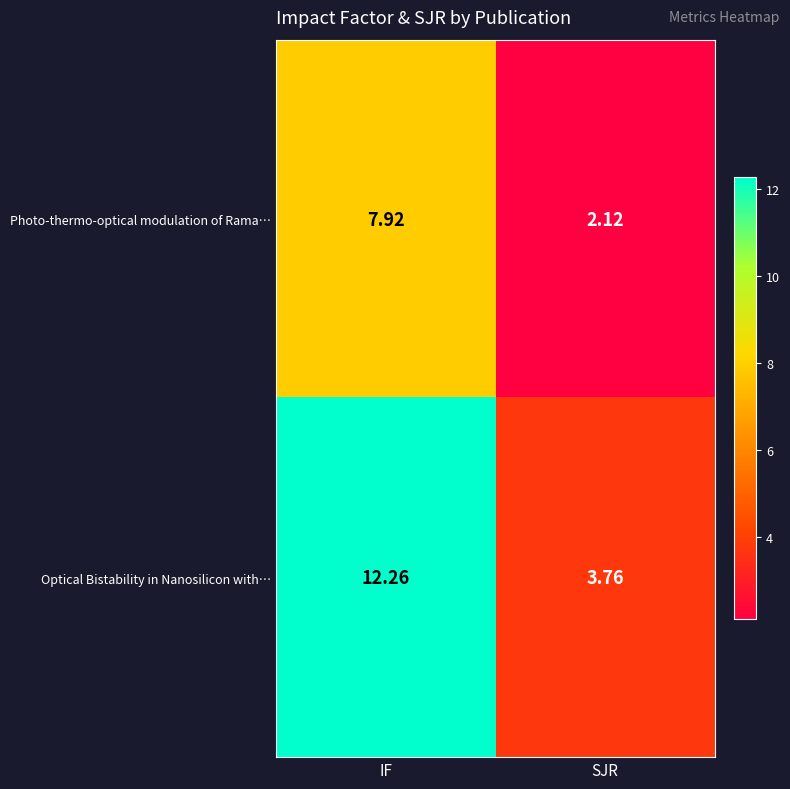

At IF, list the series in order from smallest to largest.

Photo-thermo-optical modulation of Rama…, Optical Bistability in Nanosilicon with…